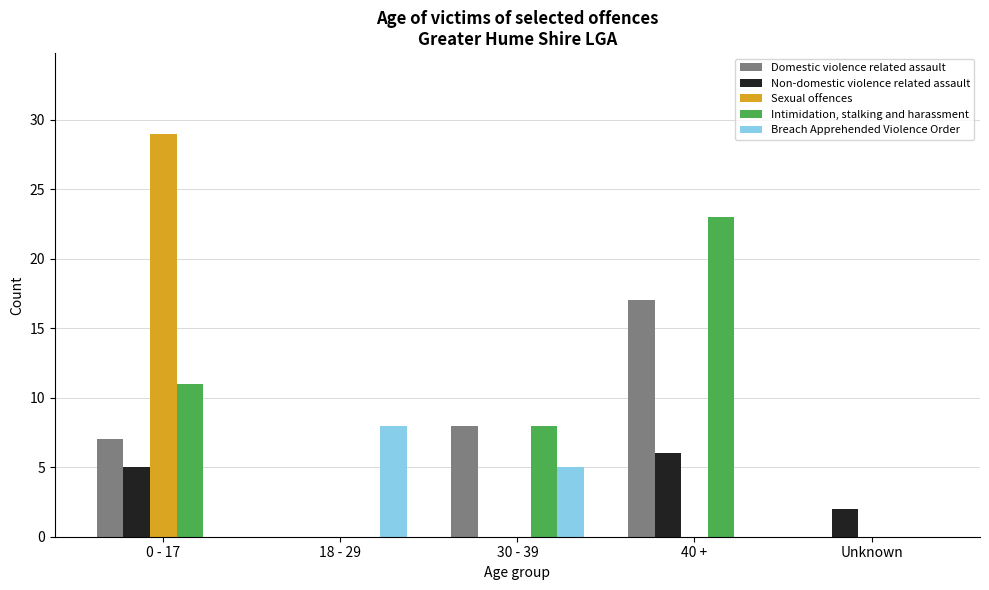

What is the sum of all Intimidation, stalking and harassment values?

42